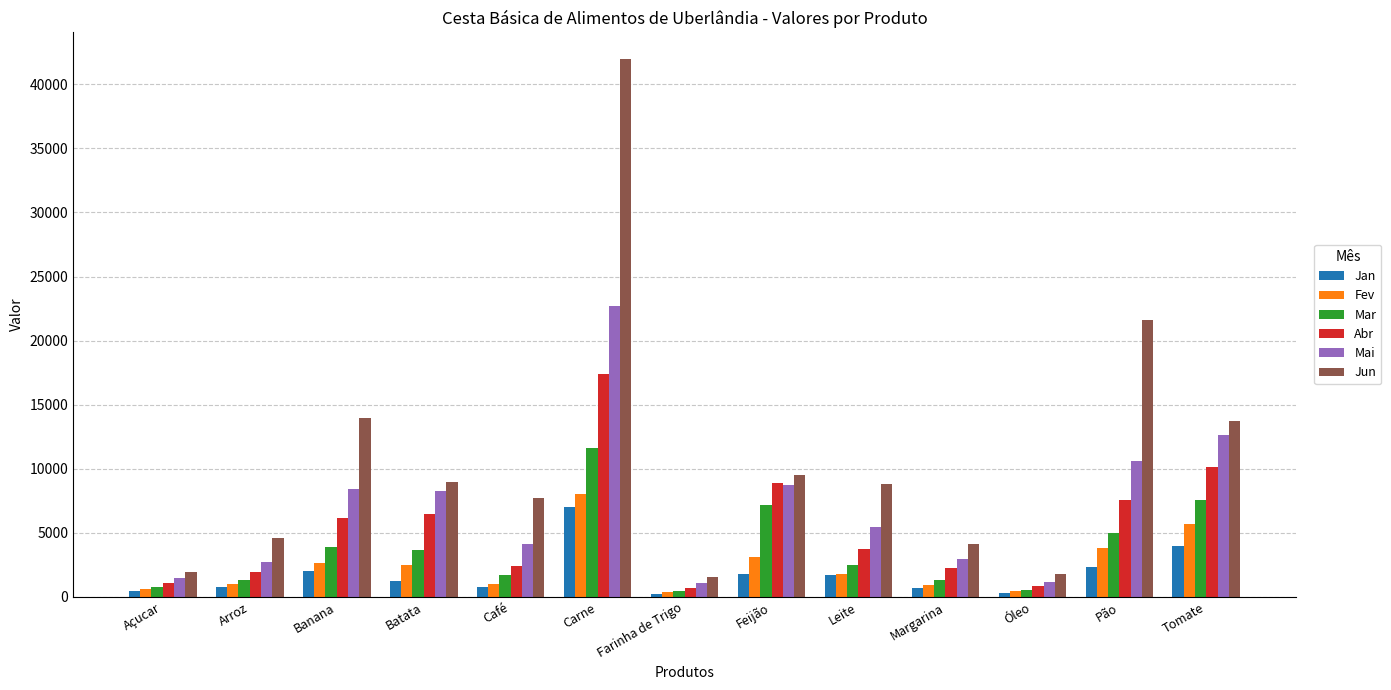

Between Feijão and Tomate, which series saw the biggest shift?

Jun